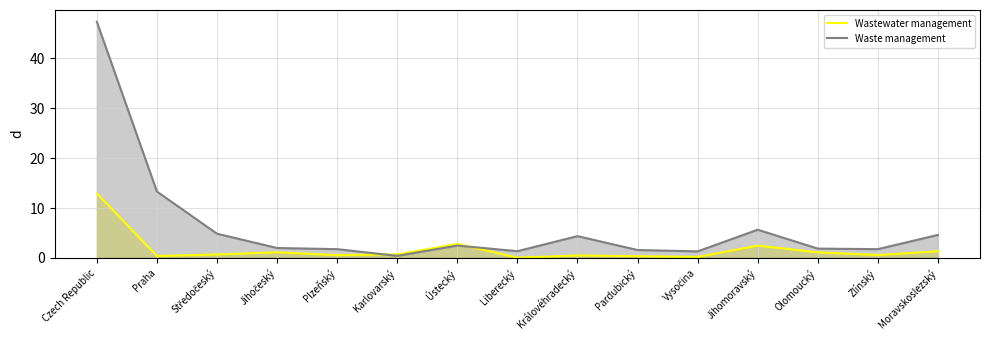

What is the difference between the highest and lowest values at Praha?

12.9